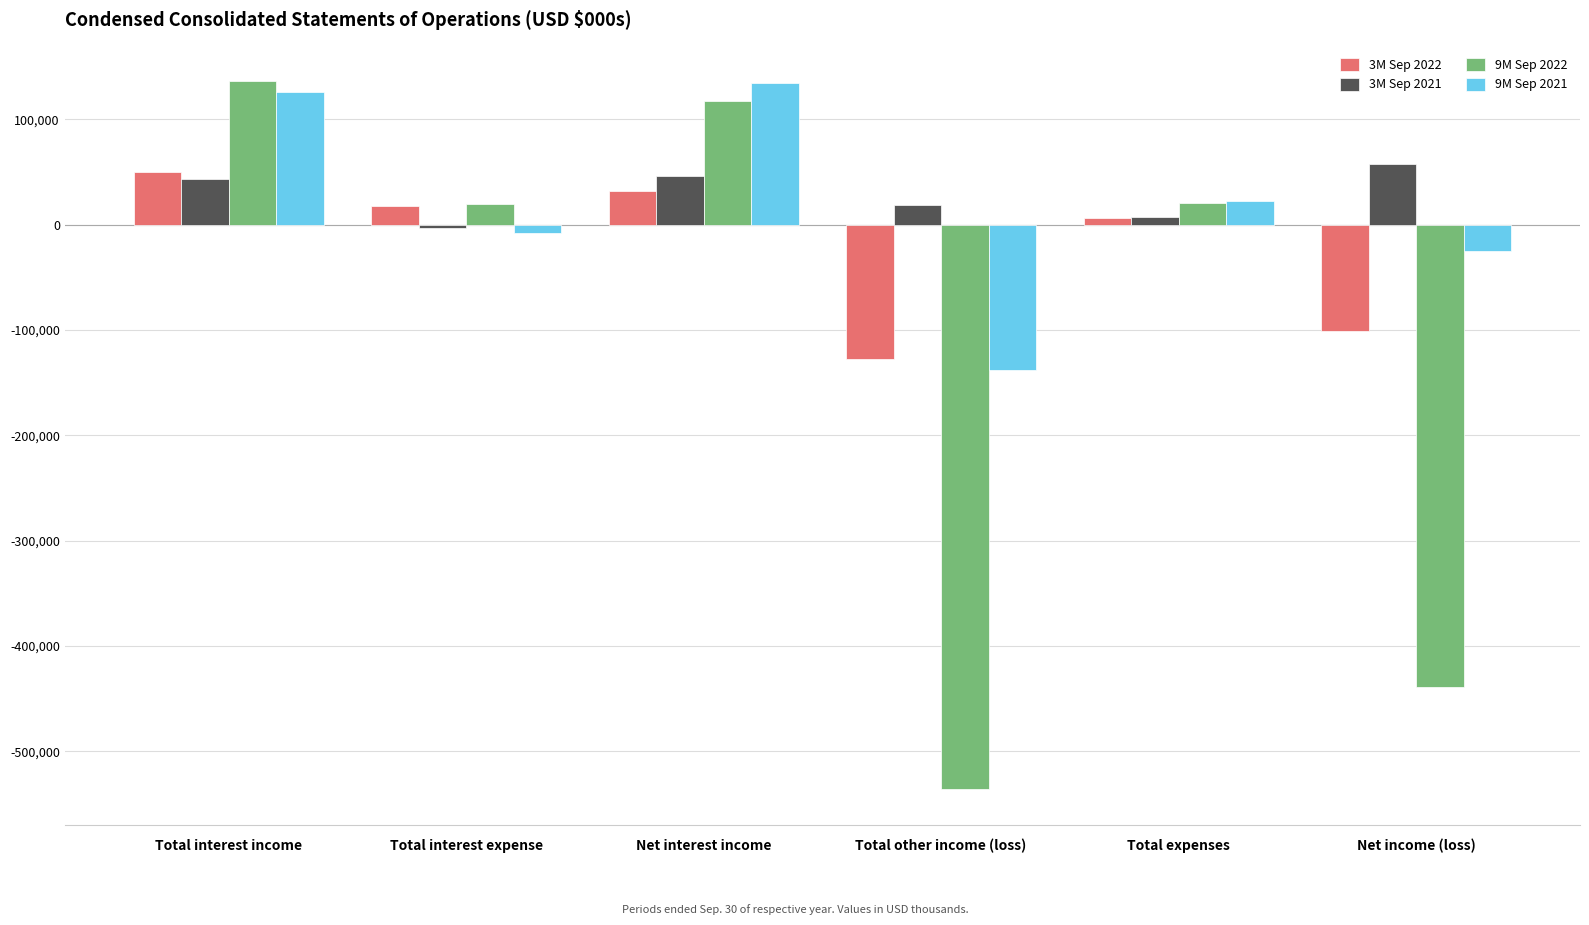

The value of 9M Sep 2021 at Net interest income is 39295. True or false?

False